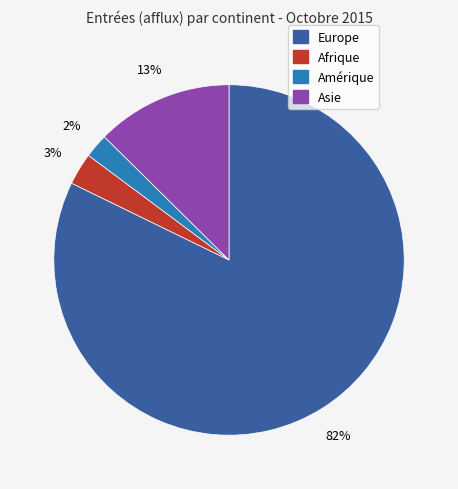

How many slices are in this pie chart?

4